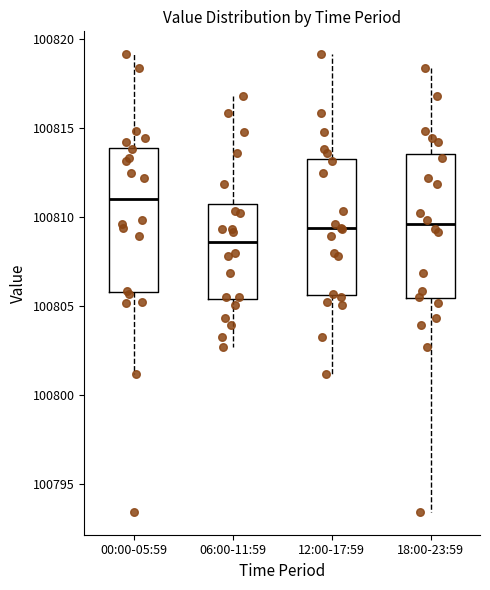

Reading left to right, transcribe this box plot: for each box, give where its median line is, the range the box spans, and where its two whiskers end, as read against the y-axis. The values are not printed on the chart, so give them approximately, as read against the axis.

00:00-05:59: median 100811.0, box 100806.0 to 100814.0, whiskers 100801.0 to 100819.0
06:00-11:59: median 100808.5, box 100805.5 to 100810.5, whiskers 100802.5 to 100817.0
12:00-17:59: median 100809.5, box 100805.5 to 100813.0, whiskers 100801.0 to 100819.0
18:00-23:59: median 100809.5, box 100805.5 to 100813.5, whiskers 100793.5 to 100818.5